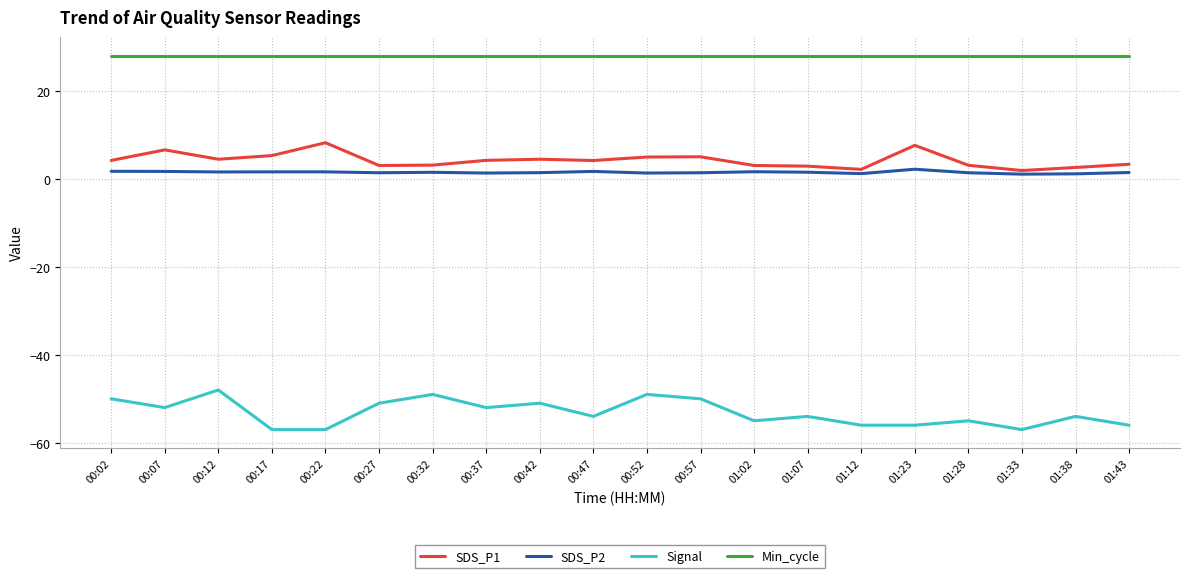

What is the smallest value displayed?

-57.0